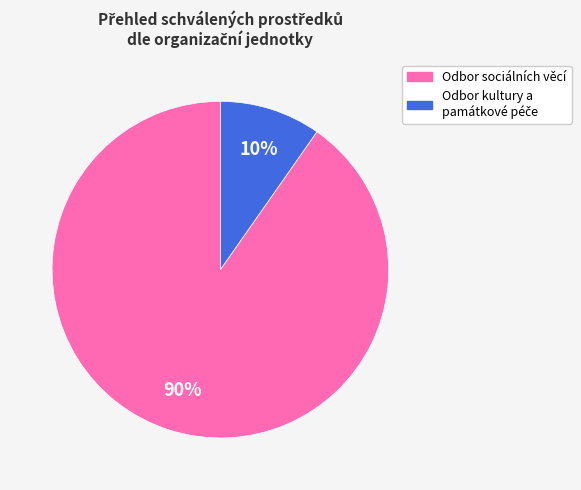

To the nearest percent, what is the average slice percentage?

50%